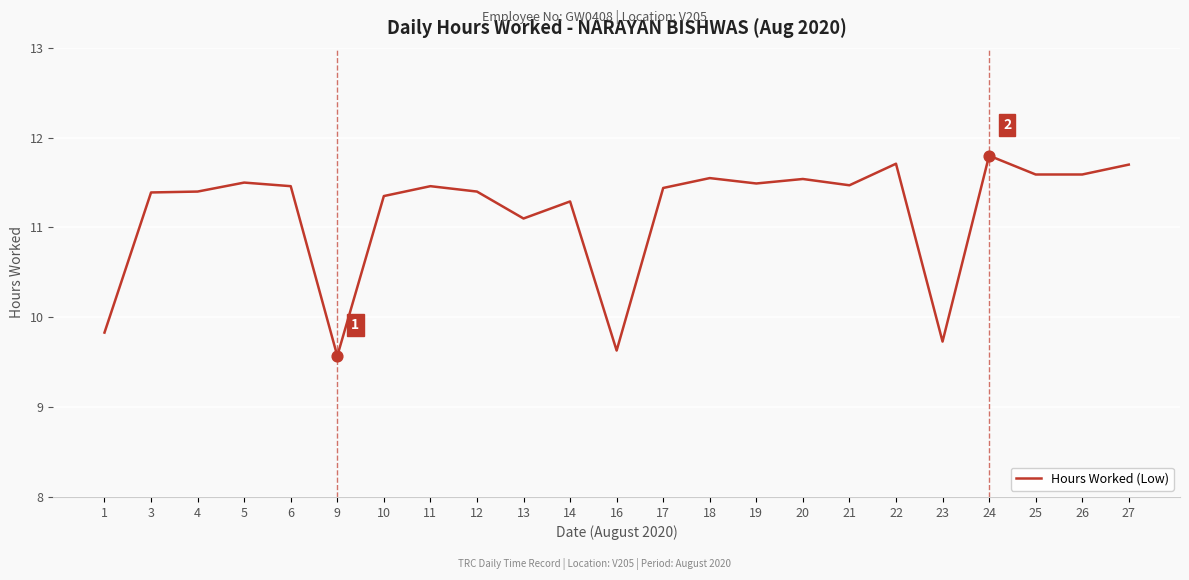

Between 12 and 1, which is larger?

12